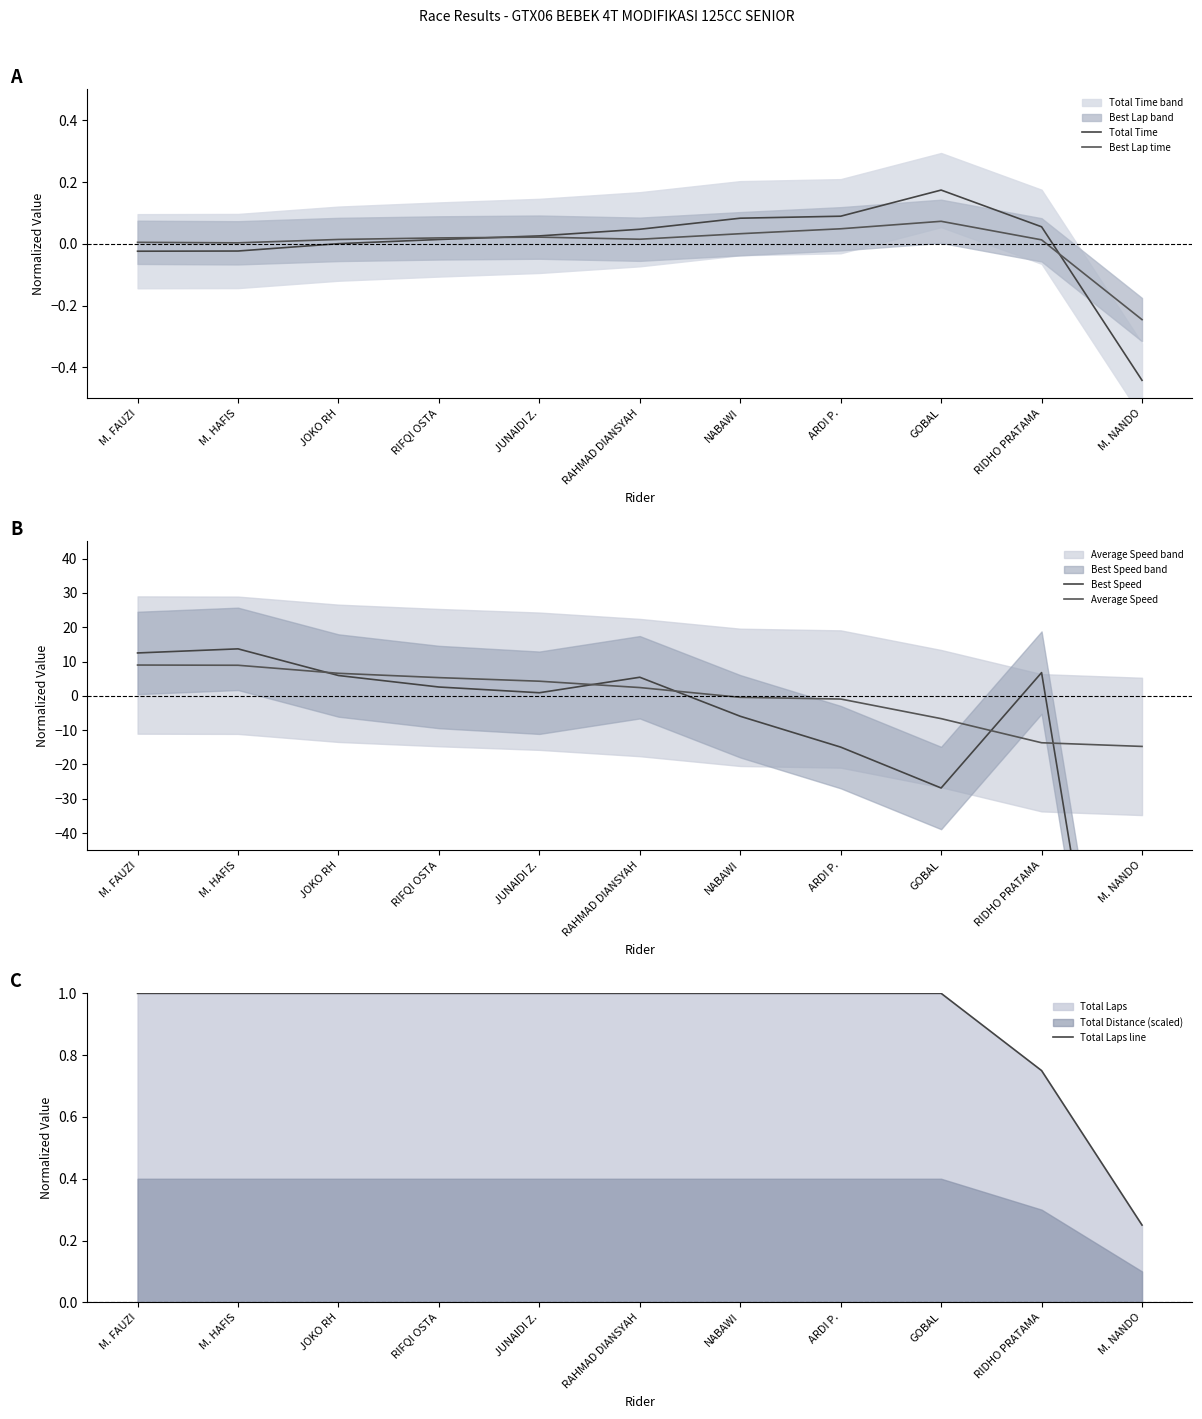

True or false: Best Lap time and Average Speed cross at least once.

True